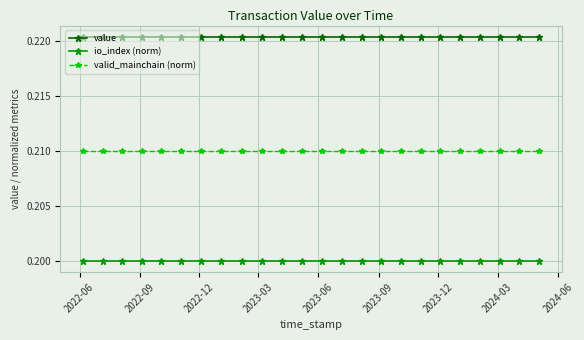

List the series in order of their peak value, lowest first.

io_index (norm), valid_mainchain (norm), value